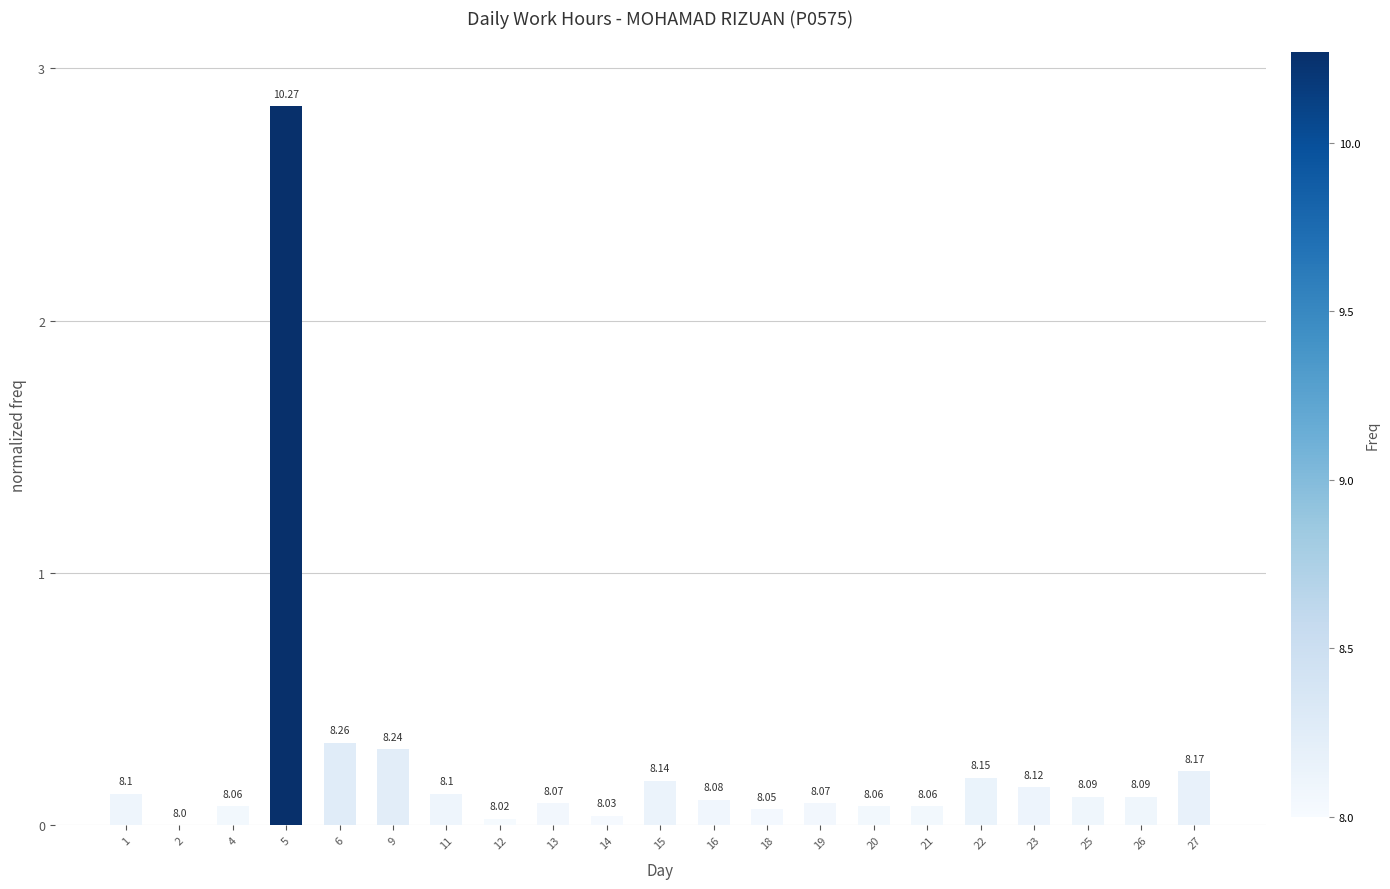

Are the bars horizontal?

No